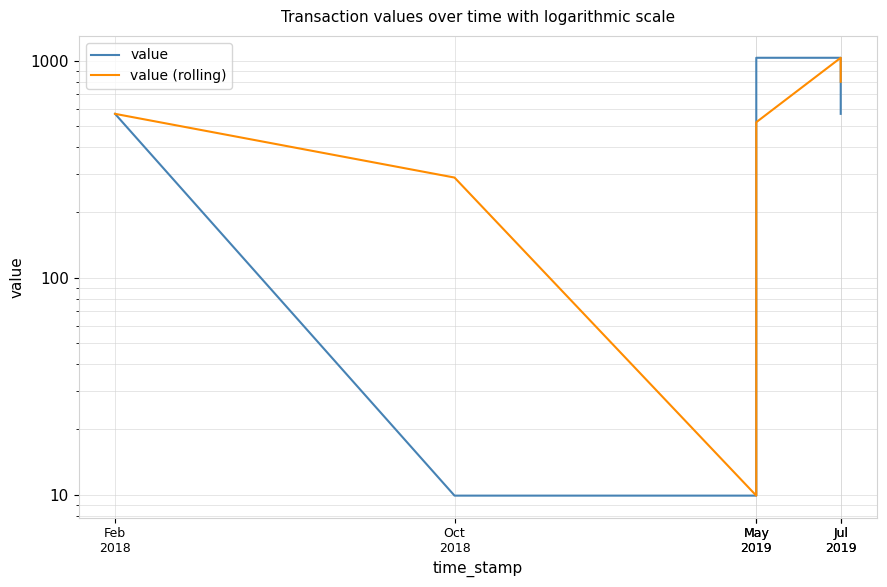

The value of value at May
2019 is 262.0. True or false?

False